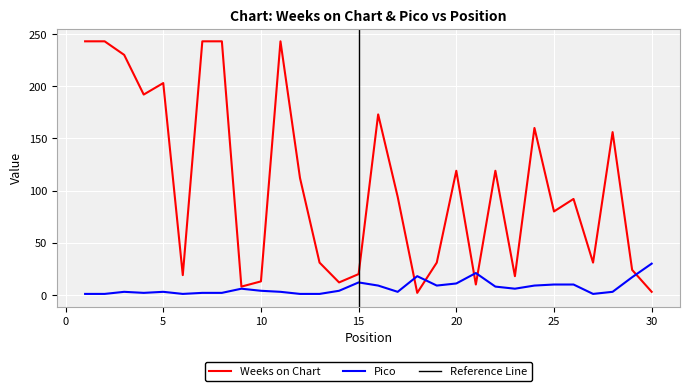

Where is Weeks on Chart nearest to the value 122?

20